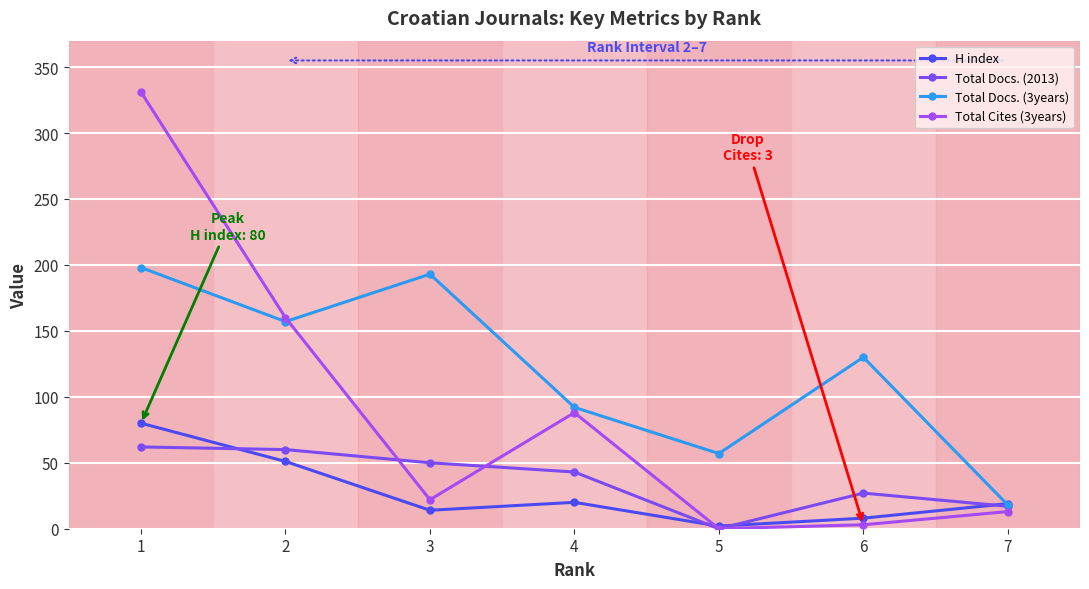

The value of H index at 2 is 22. True or false?

False